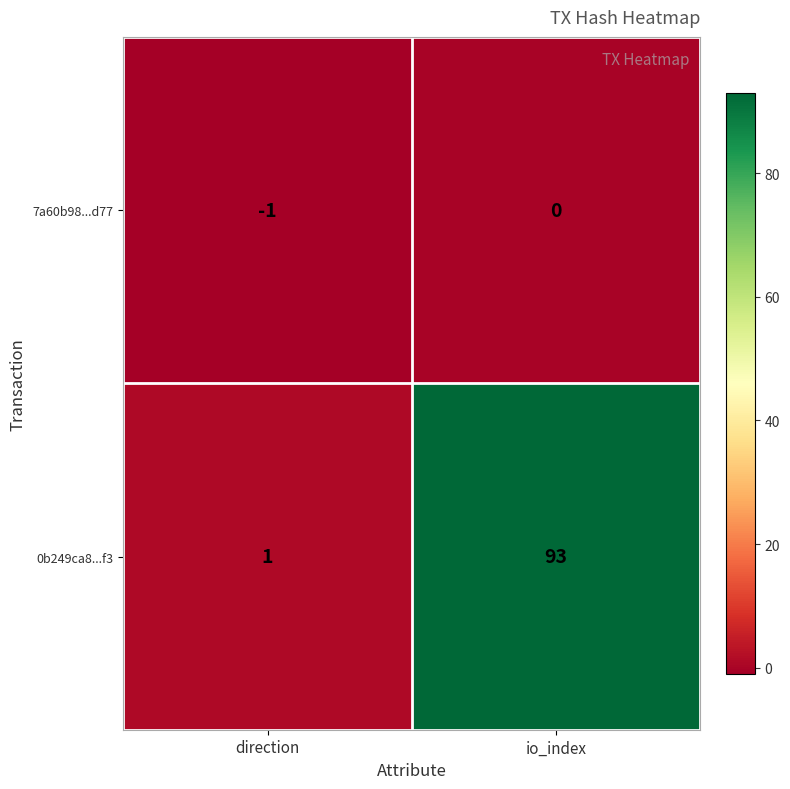

Which label corresponds to the smallest value in the chart?

direction